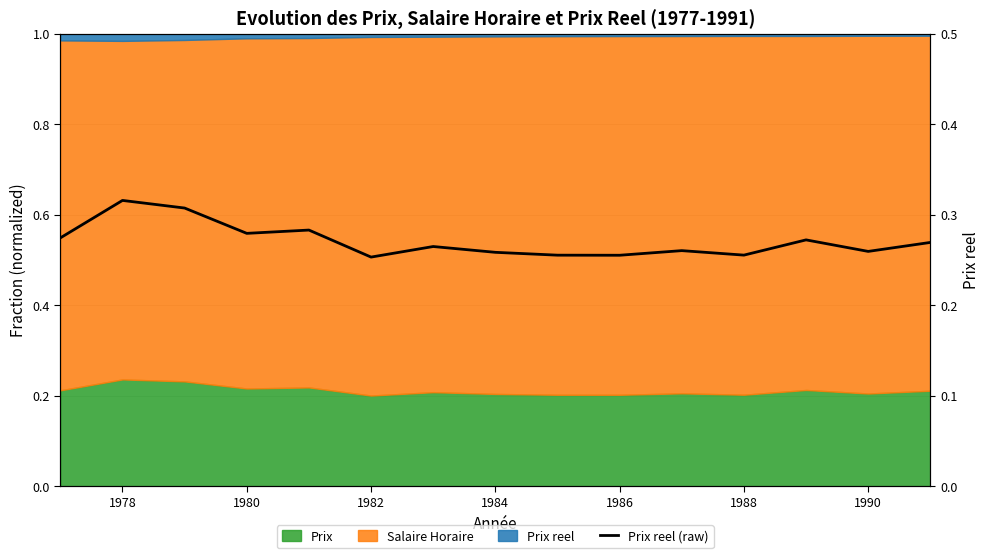

Which label corresponds to the smallest value in the chart?

1982